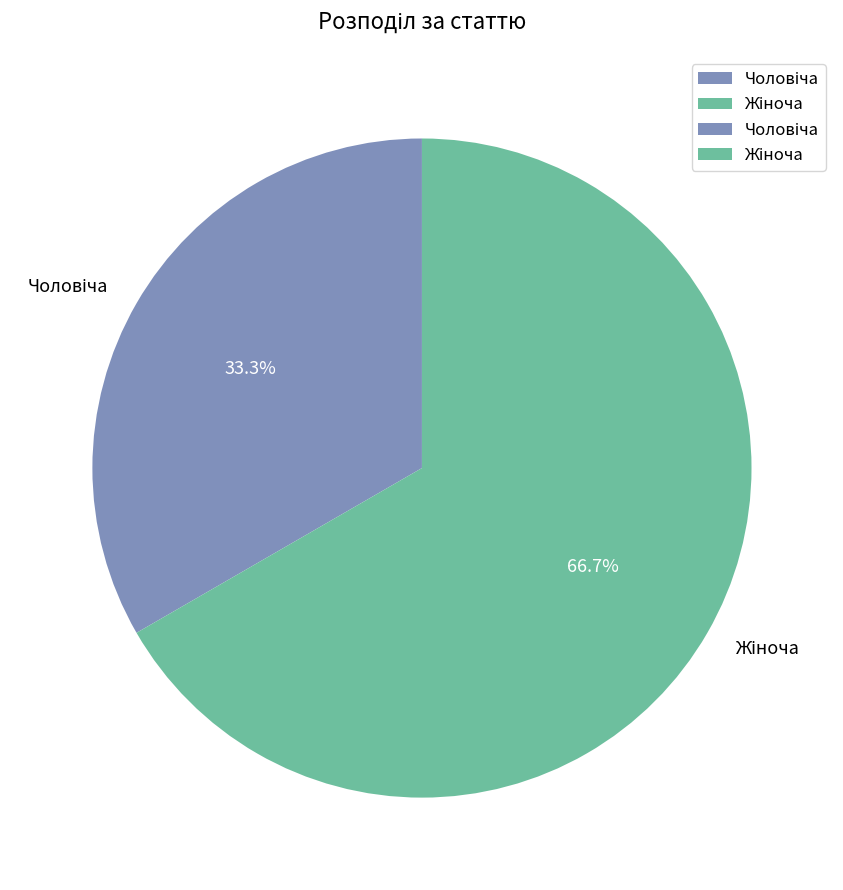

Is there any slice that represents more than half of the pie?

Yes